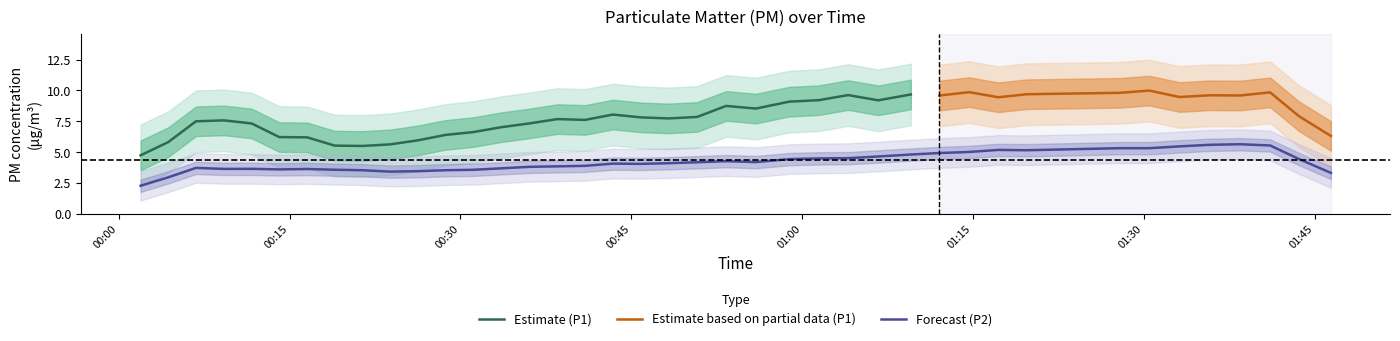

Rank the series by their maximum value, from highest to lowest.

P1, P2